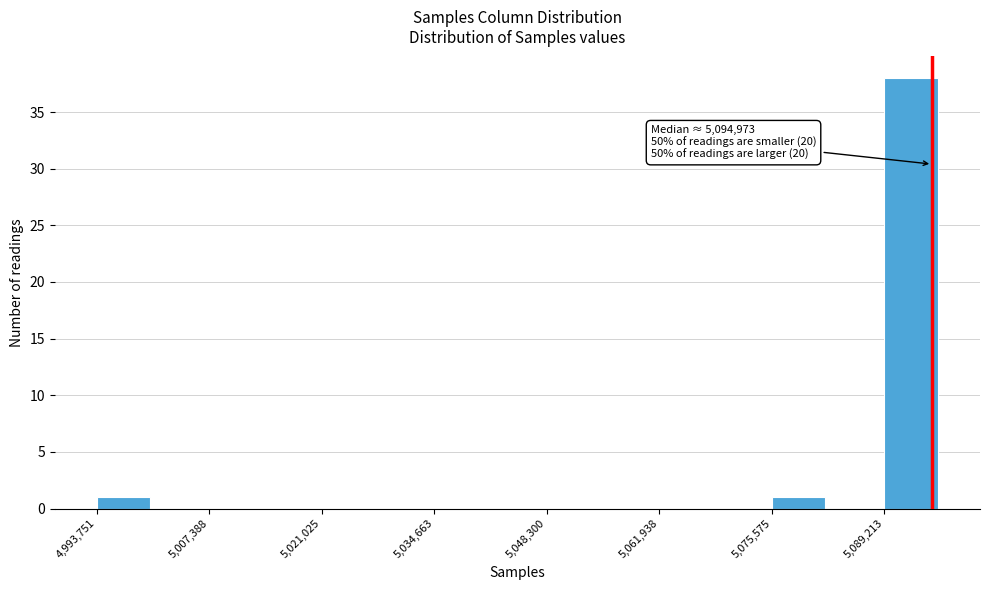

Around what value on the x-axis is the tallest bar? Give the approximate position of its centre, as read against the axis.

5092000